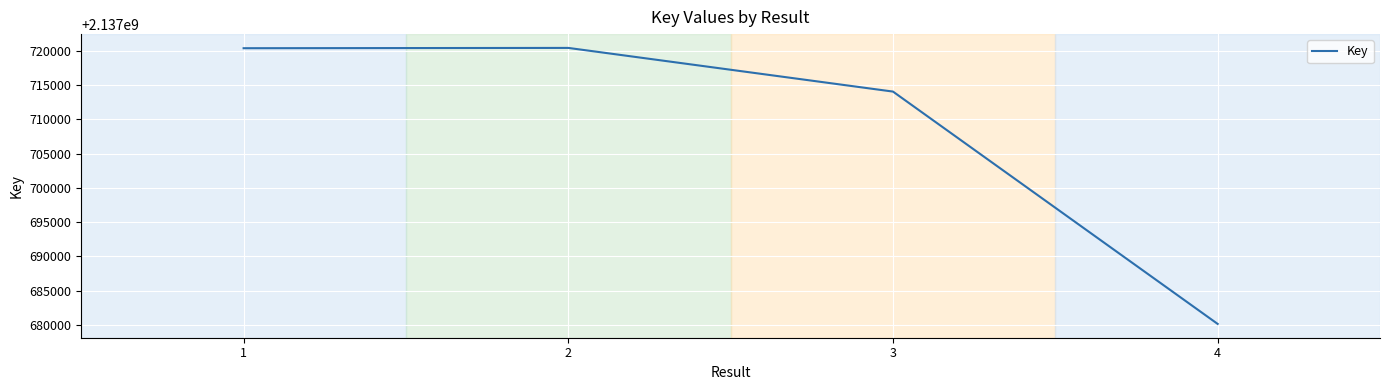

How many lines are shown in the chart?

1